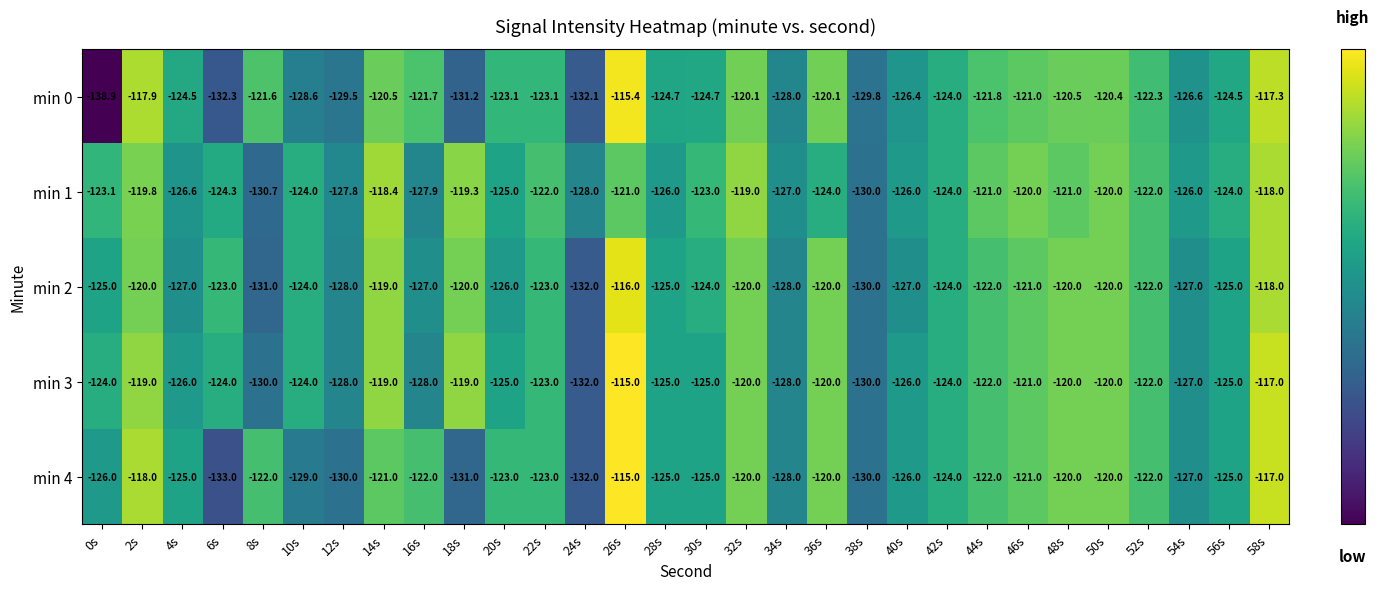

Where is min 0 nearest to the value -127?

54s